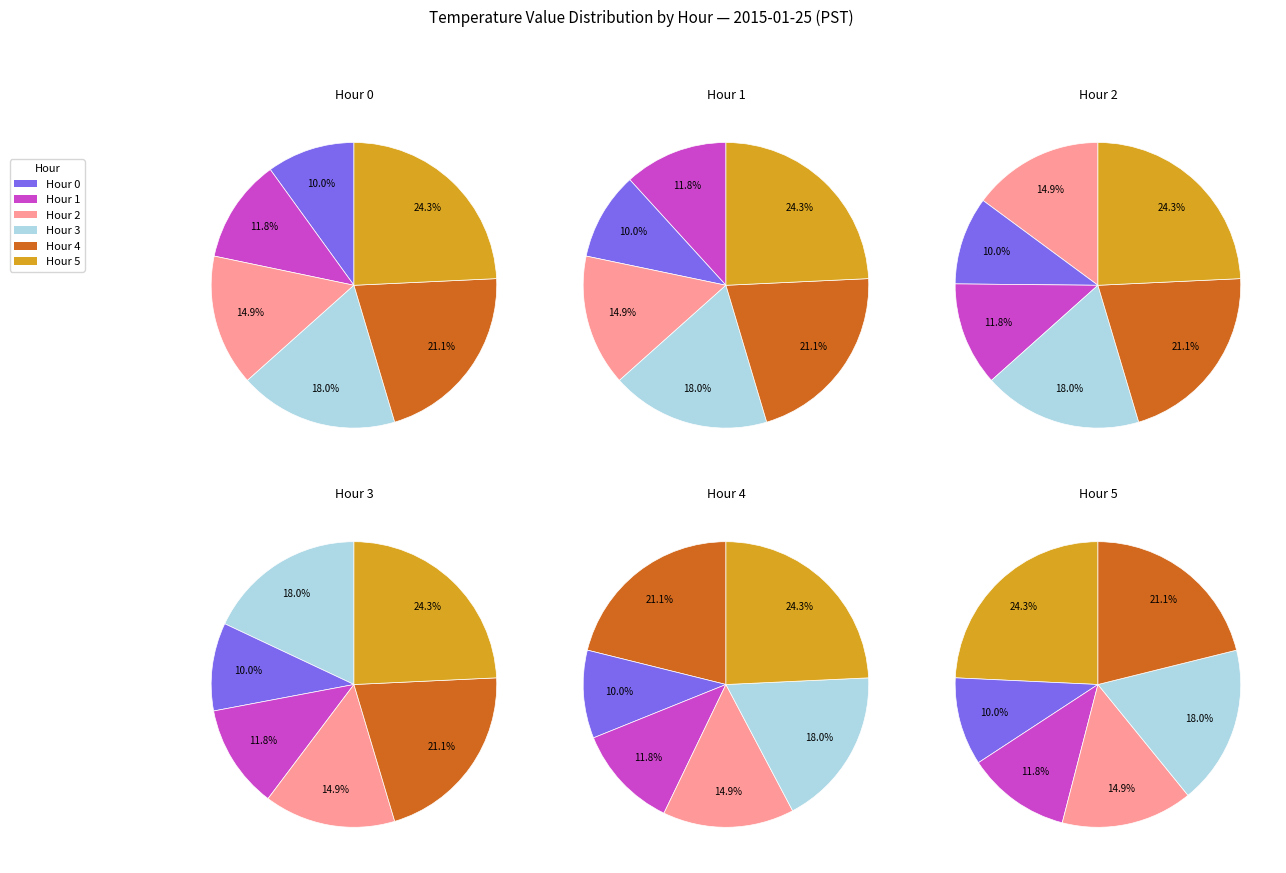

The 16 slice represents 9% of the pie. True or false?

False